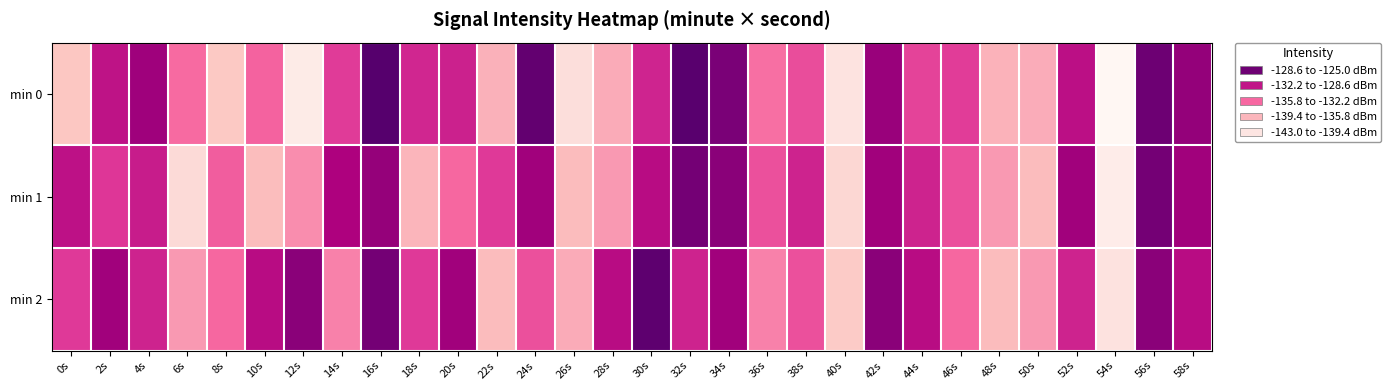

Reading left to right, extract all data points from this chart.

min 0: 0s=-138.6	2s=-130.3	4s=-128.9	6s=-134.1	8s=-138.8	10s=-133.8	12s=-141.9	14s=-132.1	16s=-125.7	18s=-131.1	20s=-130.9	22s=-137.3	24s=-126.2	26s=-140.6	28s=-137.0	30s=-131.1	32s=-125.8	34s=-127.3	36s=-134.3	38s=-132.8	40s=-141.1	42s=-128.6	44s=-132.4	46s=-132.1	48s=-137.4	50s=-137.1	52s=-130.2	54s=-143.0	56s=-126.7	58s=-128.4
min 1: 0s=-130.2	2s=-131.8	4s=-130.7	6s=-140.3	8s=-133.5	10s=-138.1	12s=-135.5	14s=-129.5	16s=-128.5	18s=-137.5	20s=-134.0	22s=-132.0	24s=-129.0	26s=-138.0	28s=-136.0	30s=-130.0	32s=-127.0	34s=-128.0	36s=-133.0	38s=-131.0	40s=-140.0	42s=-129.0	44s=-131.0	46s=-133.0	48s=-136.0	50s=-138.0	52s=-129.0	54s=-142.0	56s=-127.0	58s=-129.0
min 2: 0s=-132.0	2s=-129.0	4s=-131.0	6s=-136.0	8s=-134.0	10s=-130.0	12s=-128.0	14s=-135.0	16s=-127.0	18s=-132.0	20s=-129.0	22s=-138.0	24s=-133.0	26s=-137.0	28s=-130.0	30s=-126.0	32s=-131.0	34s=-129.0	36s=-135.0	38s=-133.0	40s=-139.0	42s=-128.0	44s=-130.0	46s=-134.0	48s=-138.0	50s=-136.0	52s=-131.0	54s=-141.0	56s=-128.0	58s=-130.0